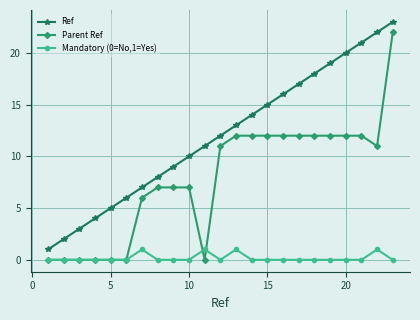

True or false: Parent Ref and Mandatory (0=No,1=Yes) cross at least once.

True